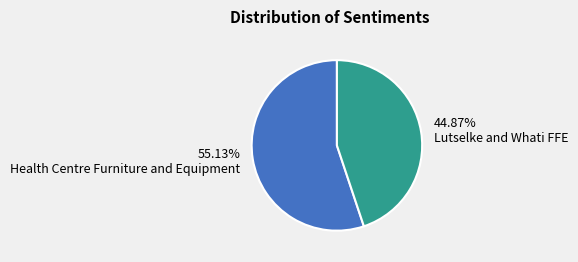

To the nearest percent, what is the average slice percentage?

50%